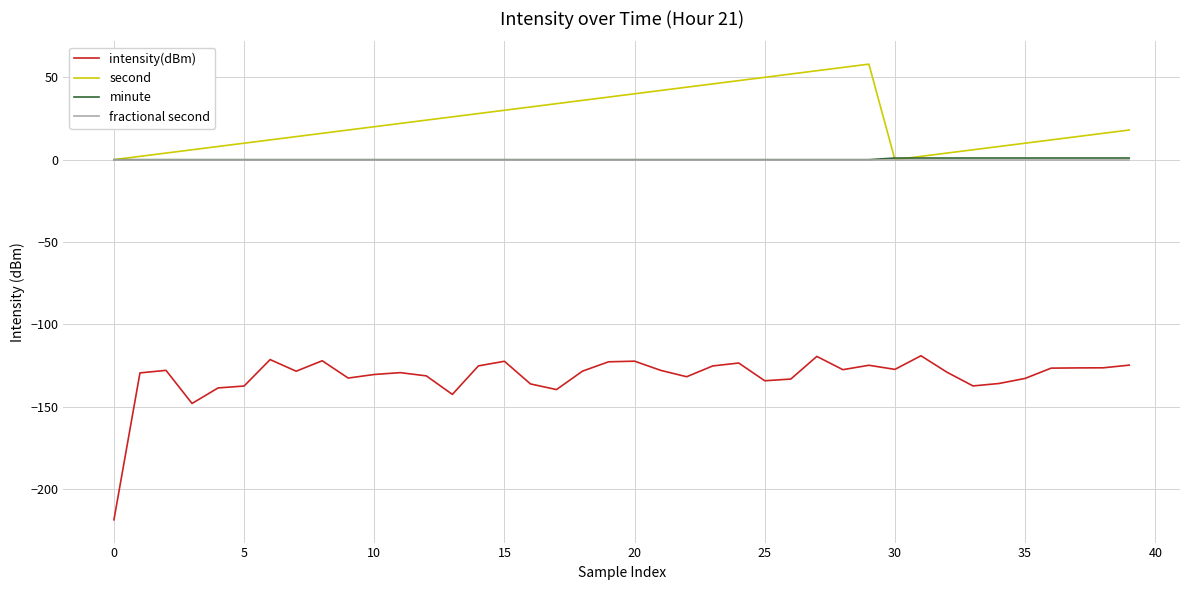

Which series has the largest total across all categories?

second